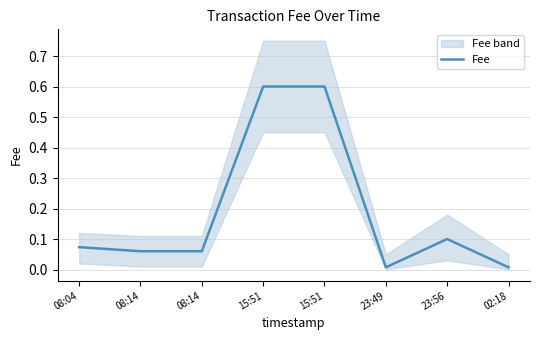

List the labels in order of value, smallest first.

23:49, 02:18, 08:14, 08:14, 08:04, 23:56, 15:51, 15:51